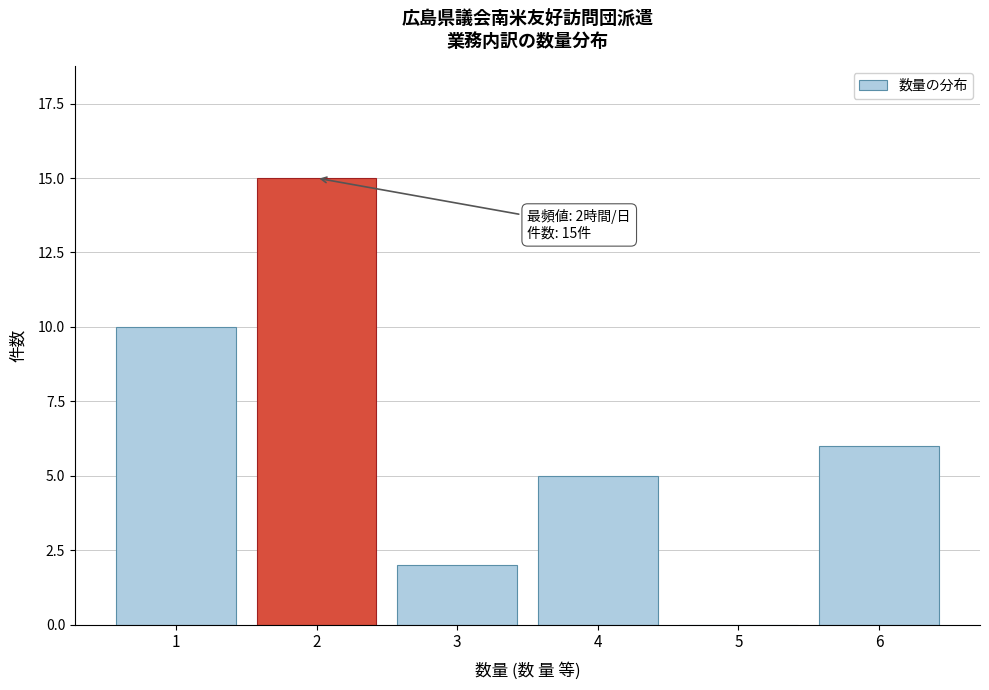

Reading left to right, what are all the values shown in this chart?

1=10	2=15	3=2	4=5	5=0	6=6